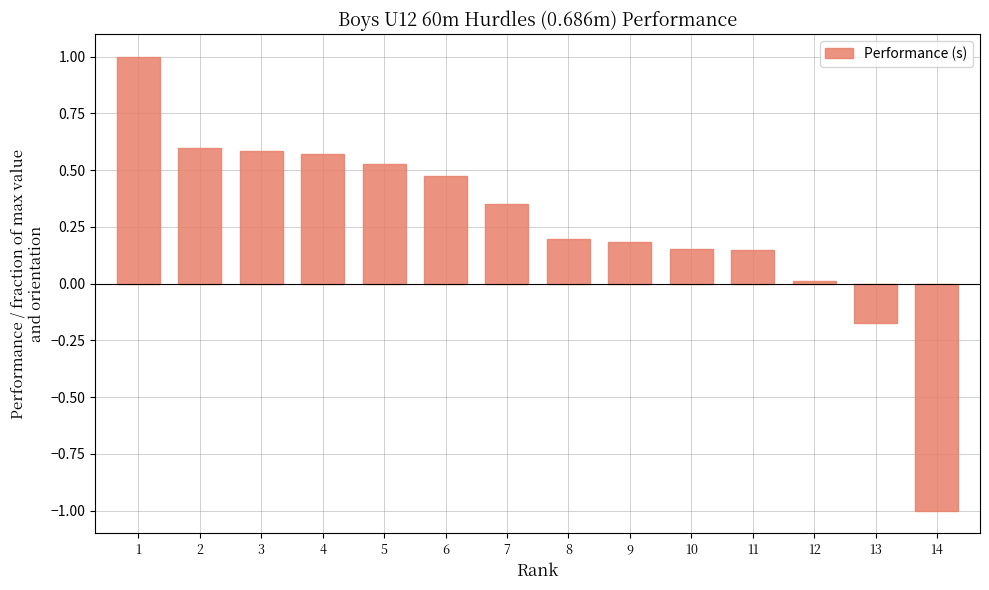

How many values are below zero?

2